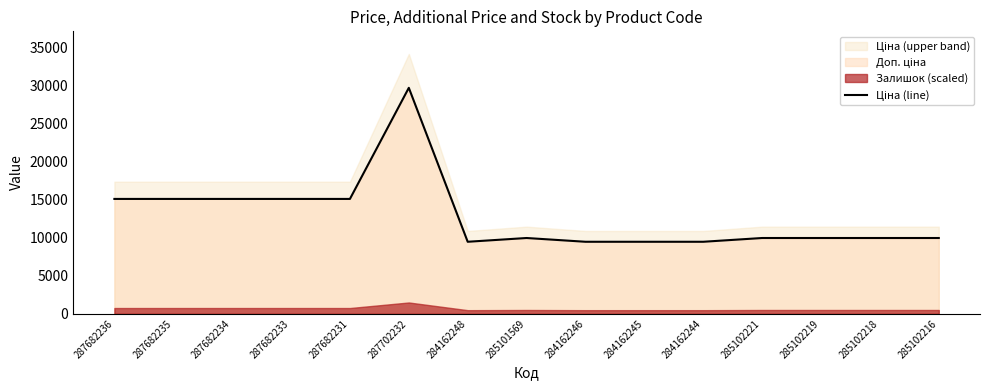

Reading left to right, extract all data points from this chart.

15120.0	15120.0	15120.0	15120.0	15120.0	29747.2	9480.1	9975.0	9480.1	9480.1	9480.1	9975.0	9975.0	9975.0	9975.0